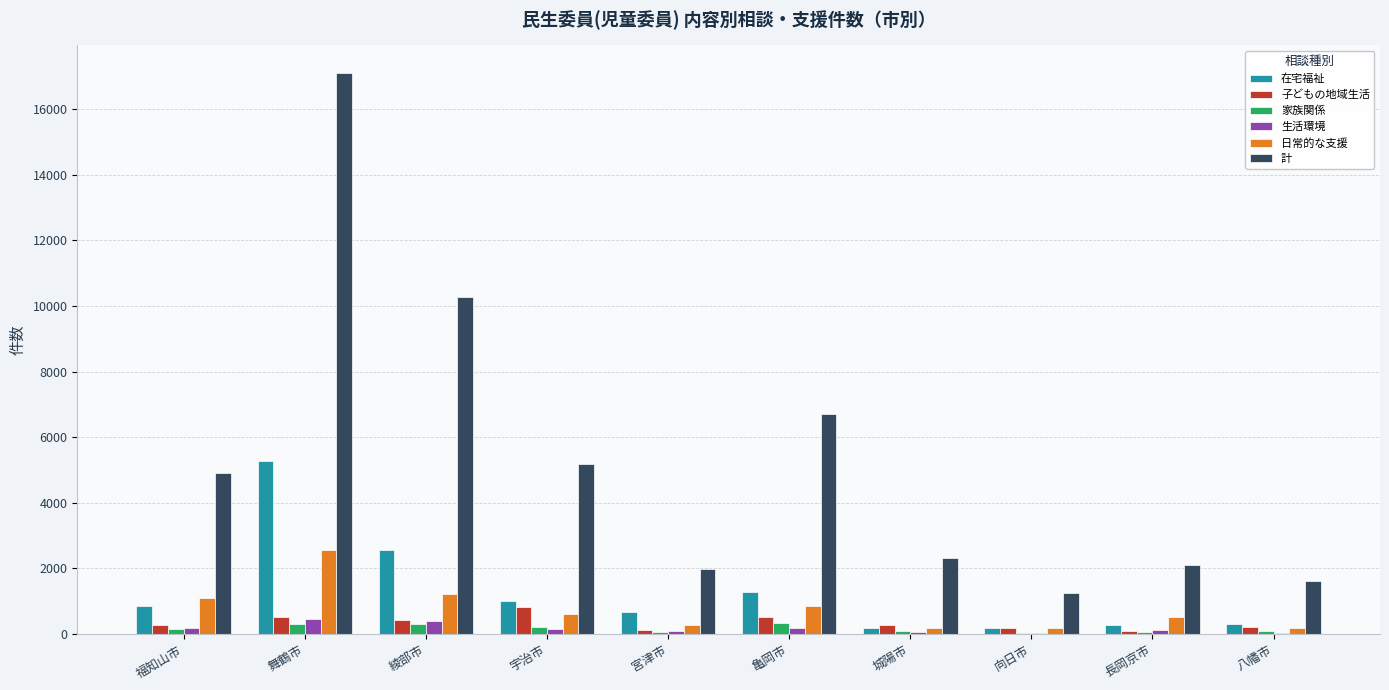

Is it true that 計 equals 3427 at 城陽市?

False